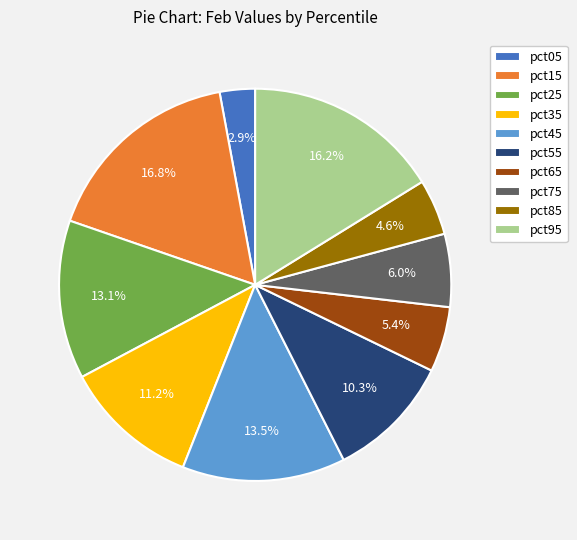

What portion of the pie excludes pct95?

83.8%